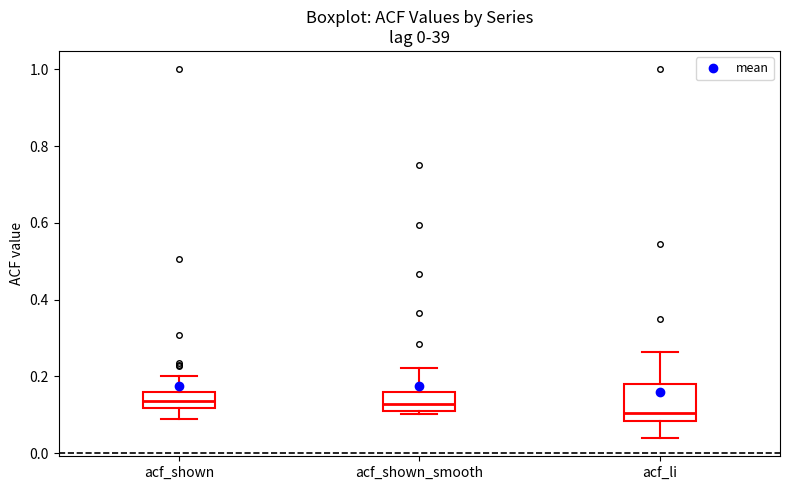

Comparing the boxes themselves (not the whiskers), which one is the tallest?

acf_li